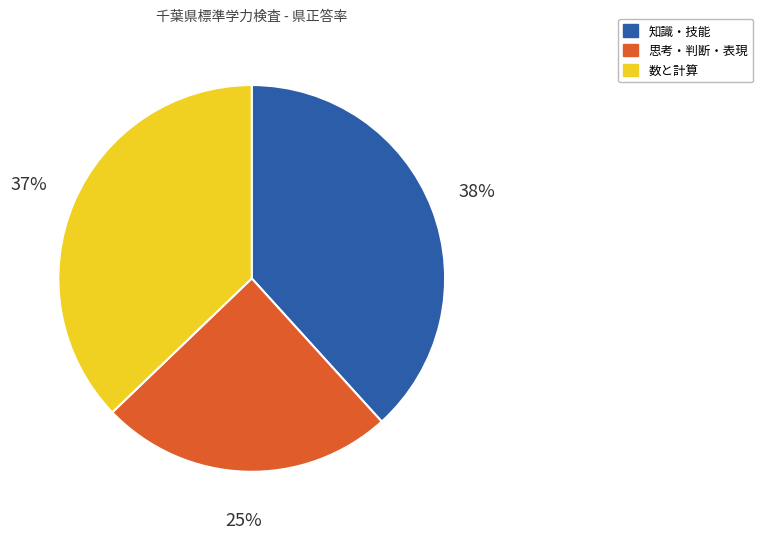

Which has a higher value, 知識・技能 or 数と計算?

知識・技能